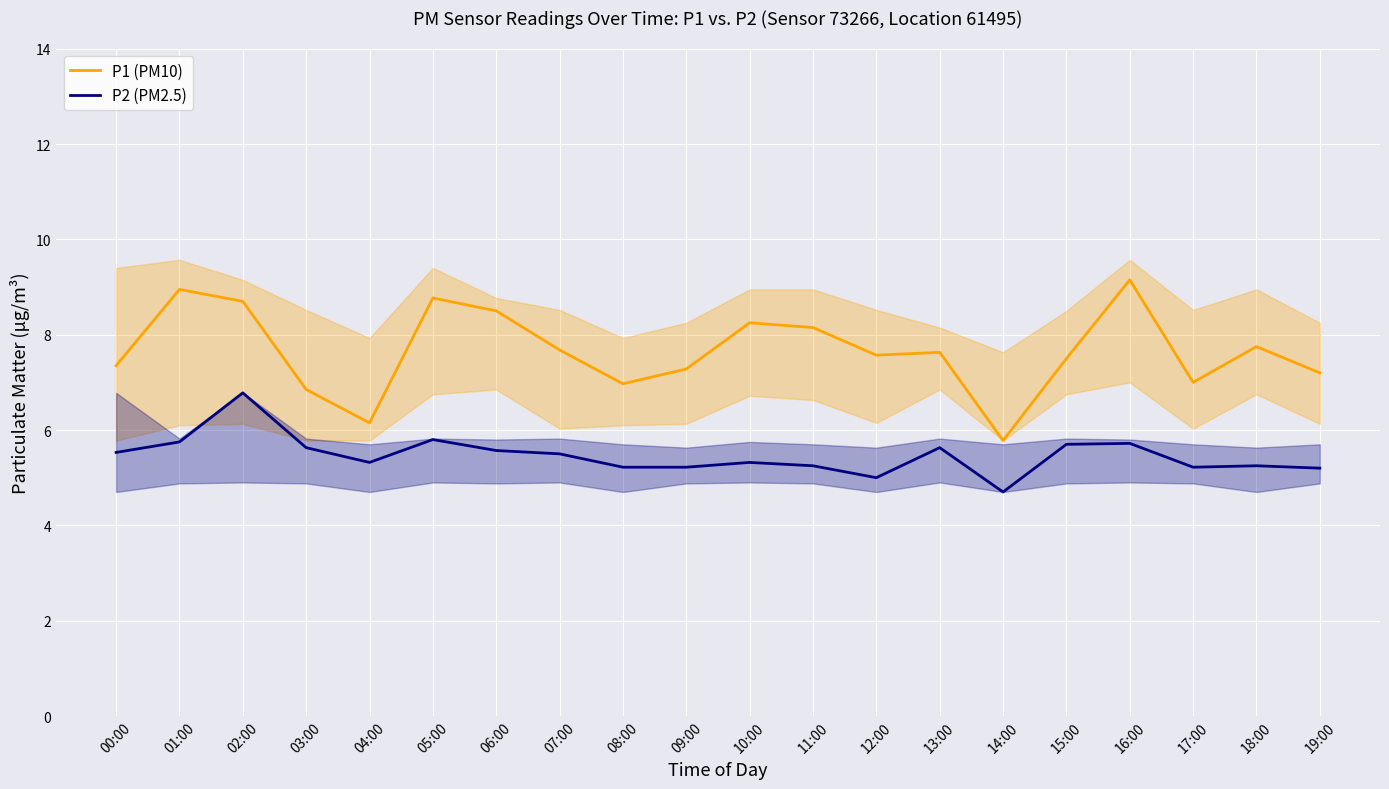

Which series has the largest total across all categories?

P1 (PM10)